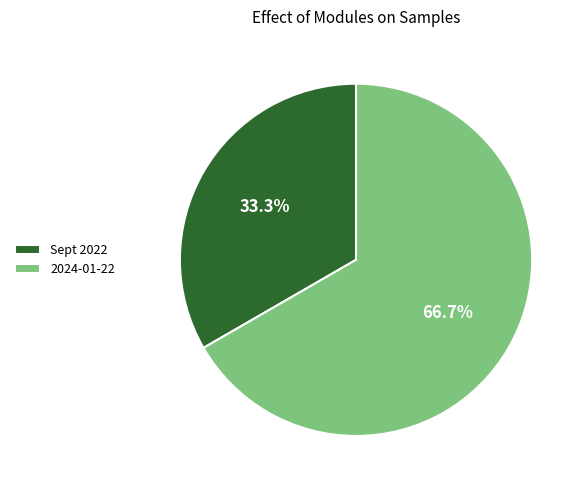

How much of the chart is everything except Sept 2022?

66.7%